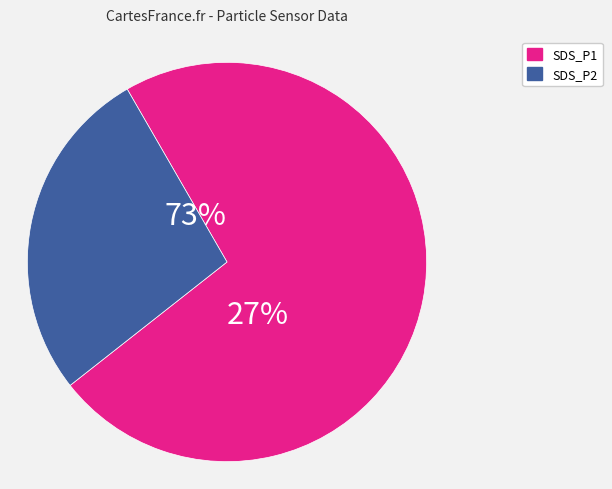

The 7 slice represents 10% of the pie. True or false?

False